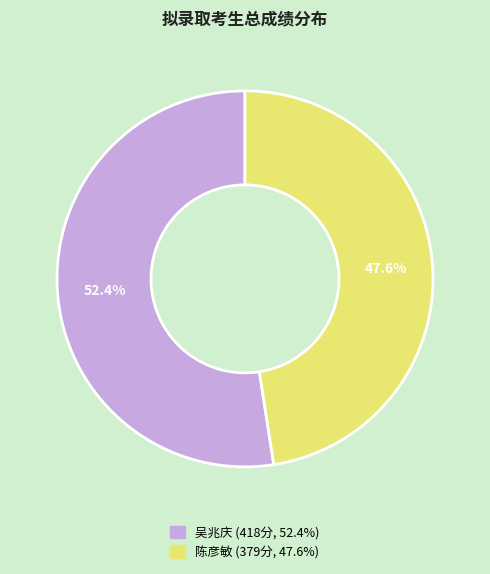

Rank the categories by value from highest to lowest.

吴兆庆, 陈彦敏